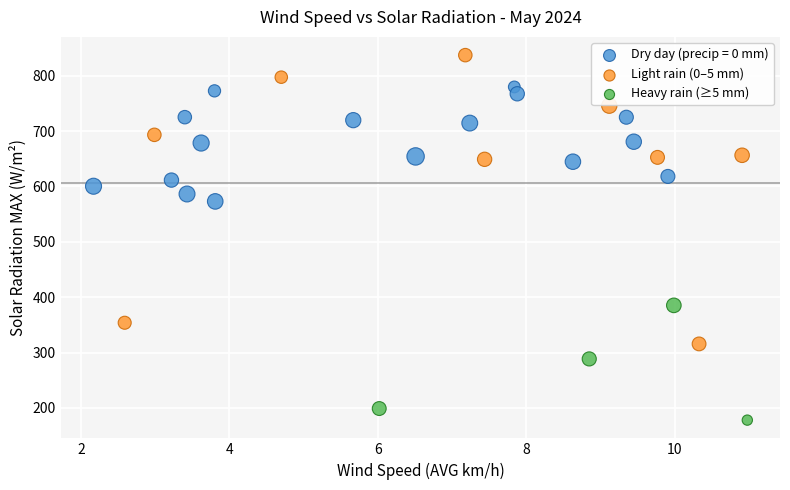

What are all the series names shown in the legend?

Dry day (precip = 0 mm), Light rain (0–5 mm), Heavy rain (≥5 mm)